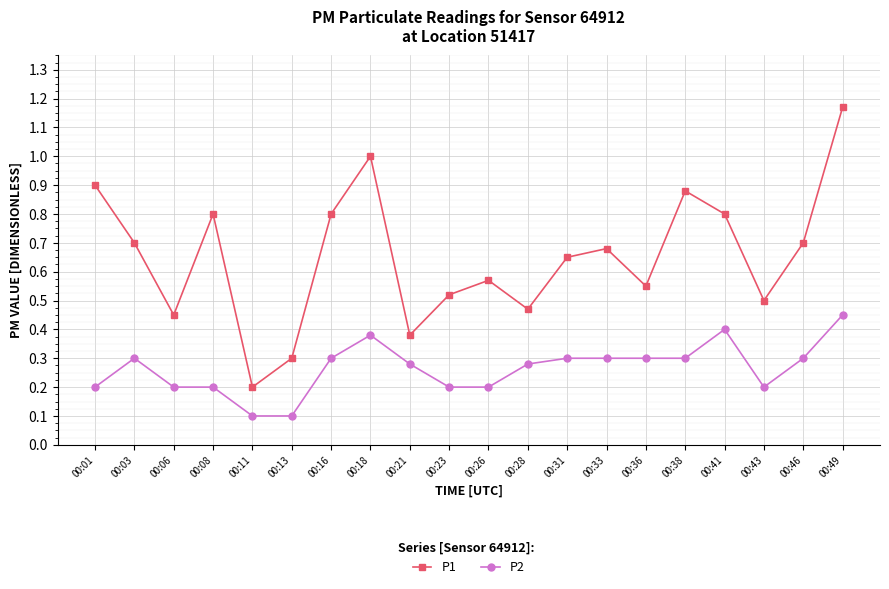

True or false: P1 and P2 intersect in this chart.

False